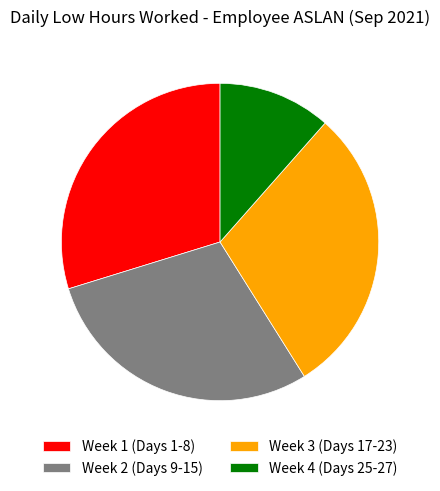

Count the number of slices in the pie.

4